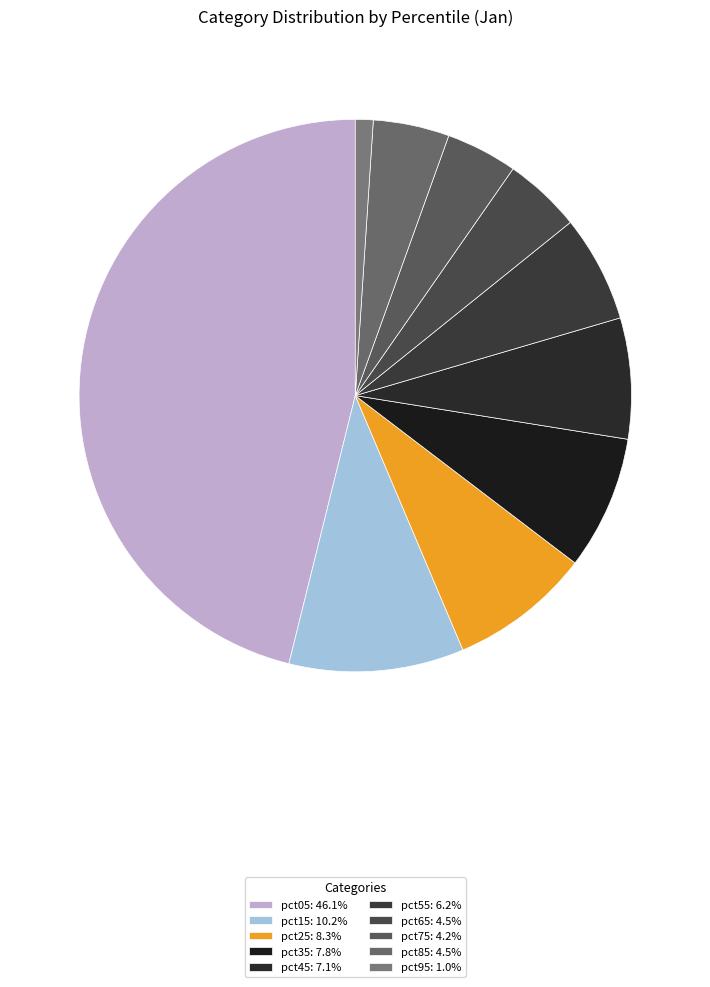

Does pct25 account for over 50% of the chart?

No